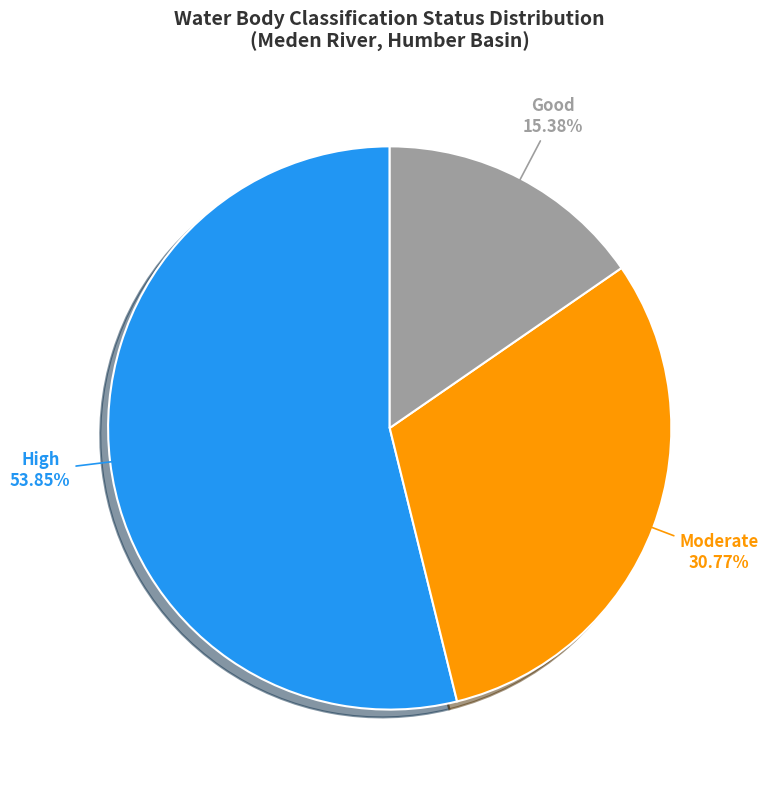

Which category accounts for the majority?

High